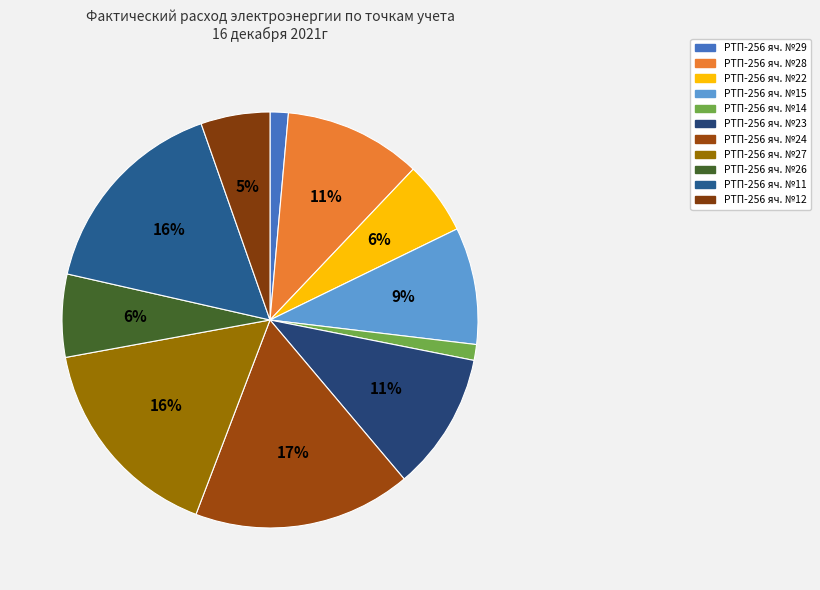

Which slice is the smallest?

РТП-256 яч. №14